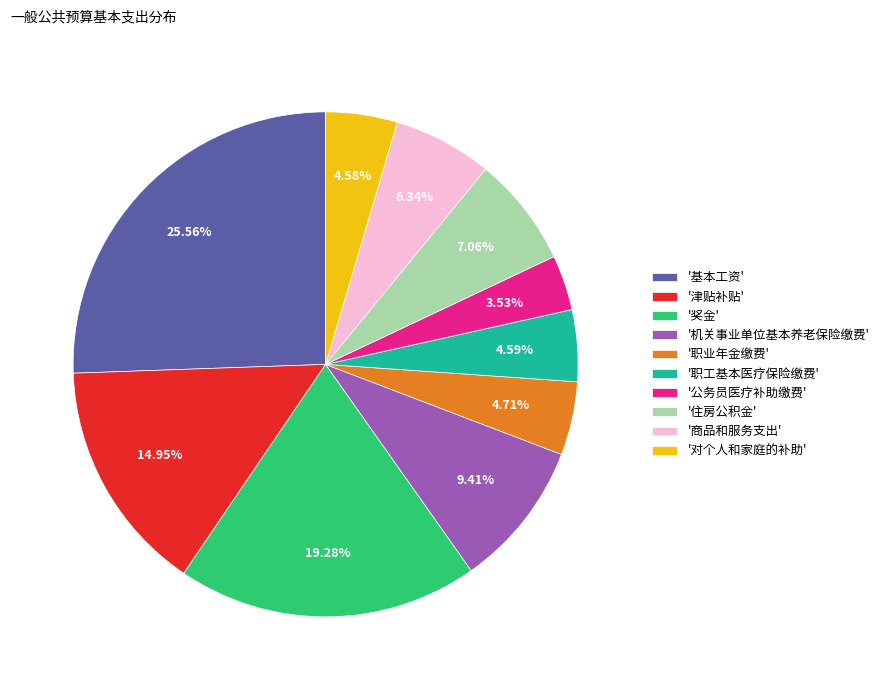

Does '职业年金缴费' represent more than half of the total?

No